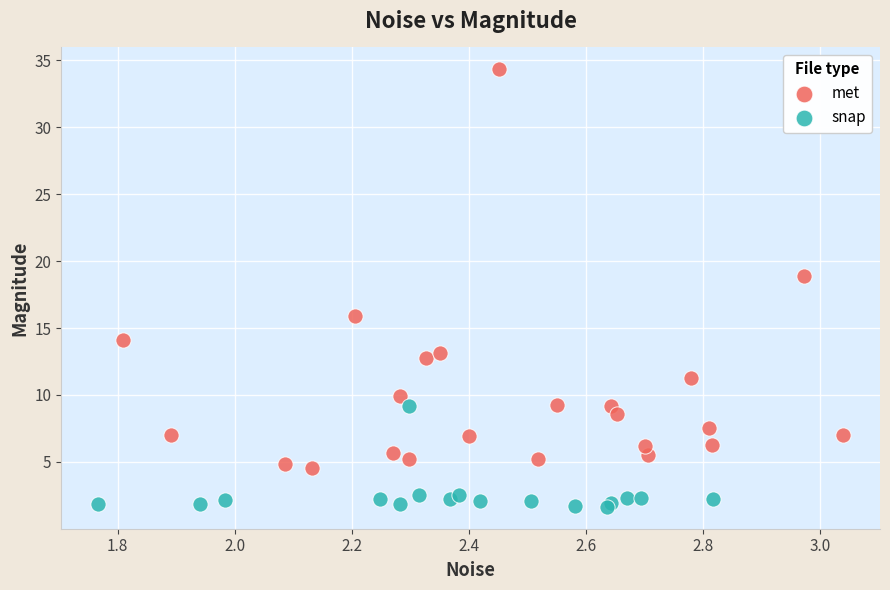

Which series reaches the maximum Y coordinate?

met